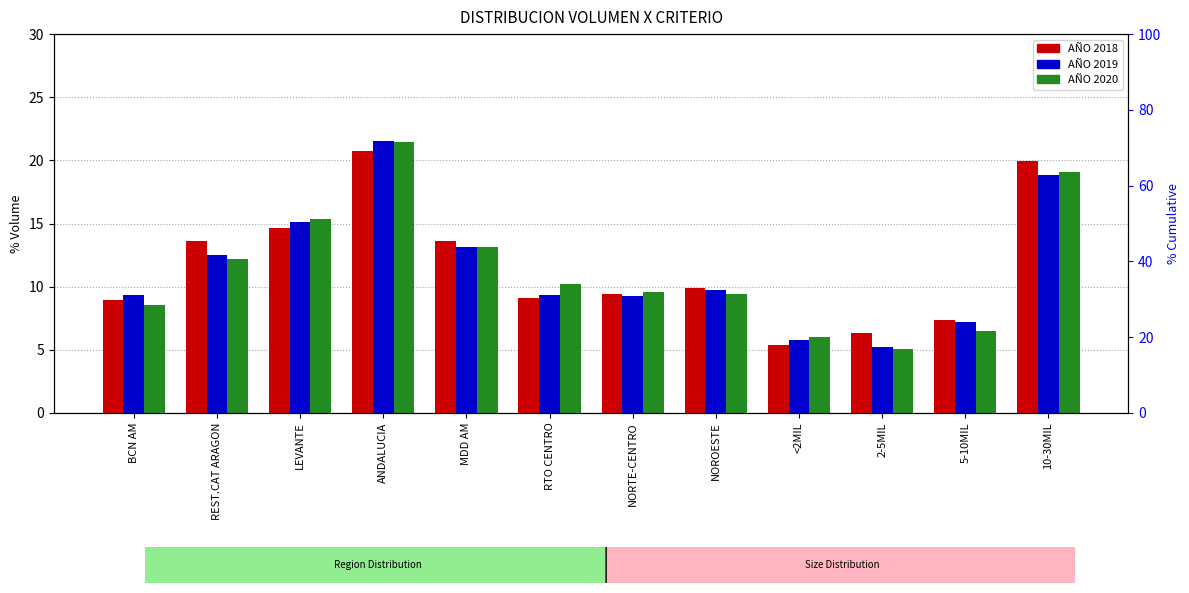

Which has a higher value, NORTE-CENTRO or NOROESTE?

NOROESTE